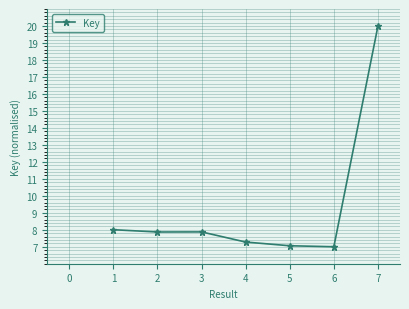

At which category does the chart reach its peak across all series?

7